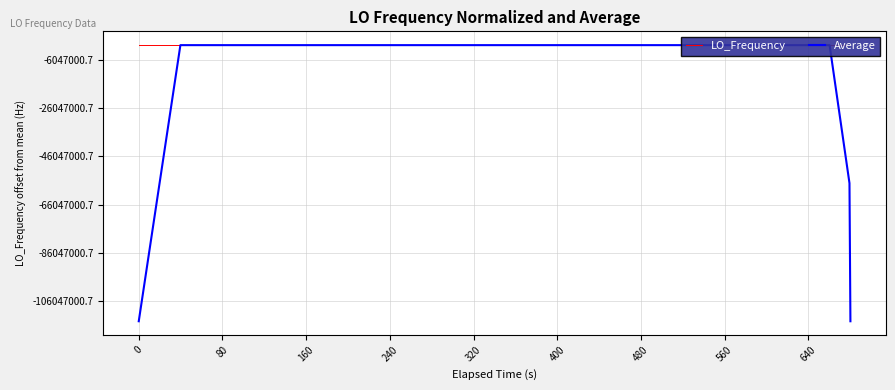

What are all the series names shown in the legend?

LO_Frequency, Average